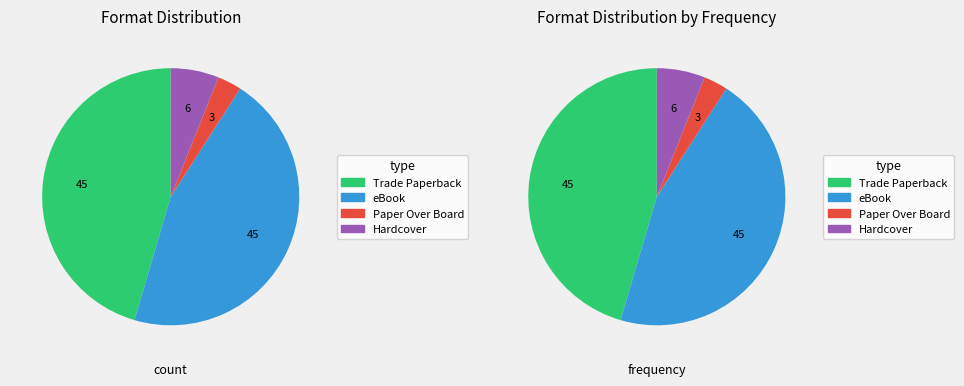

How many segments does this pie chart have?

4